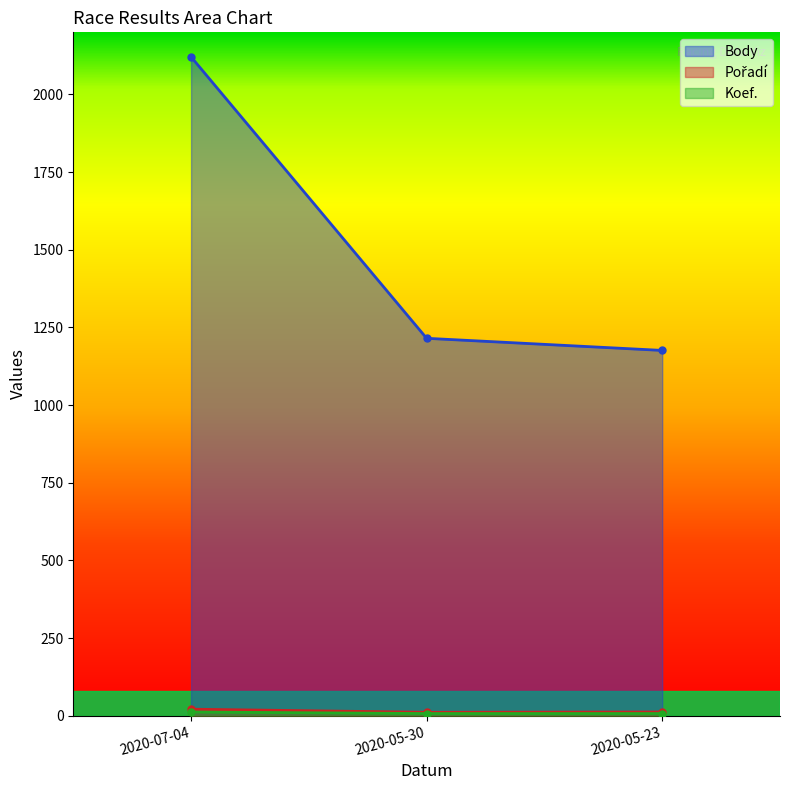

Which category has the highest value across all series?

2020-07-04